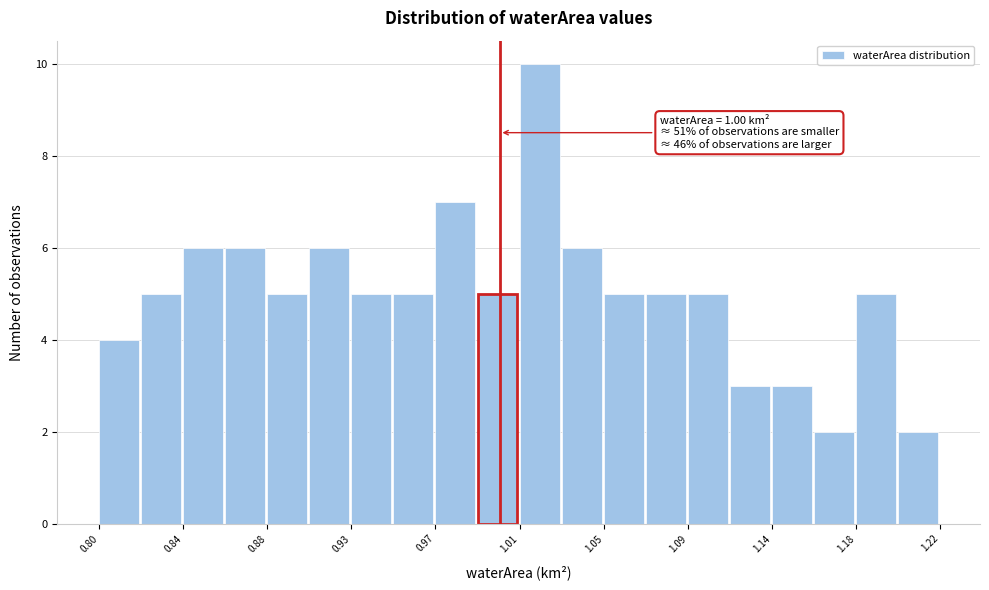

Which range on the x-axis has the tallest bar?

1.010 to 1.031